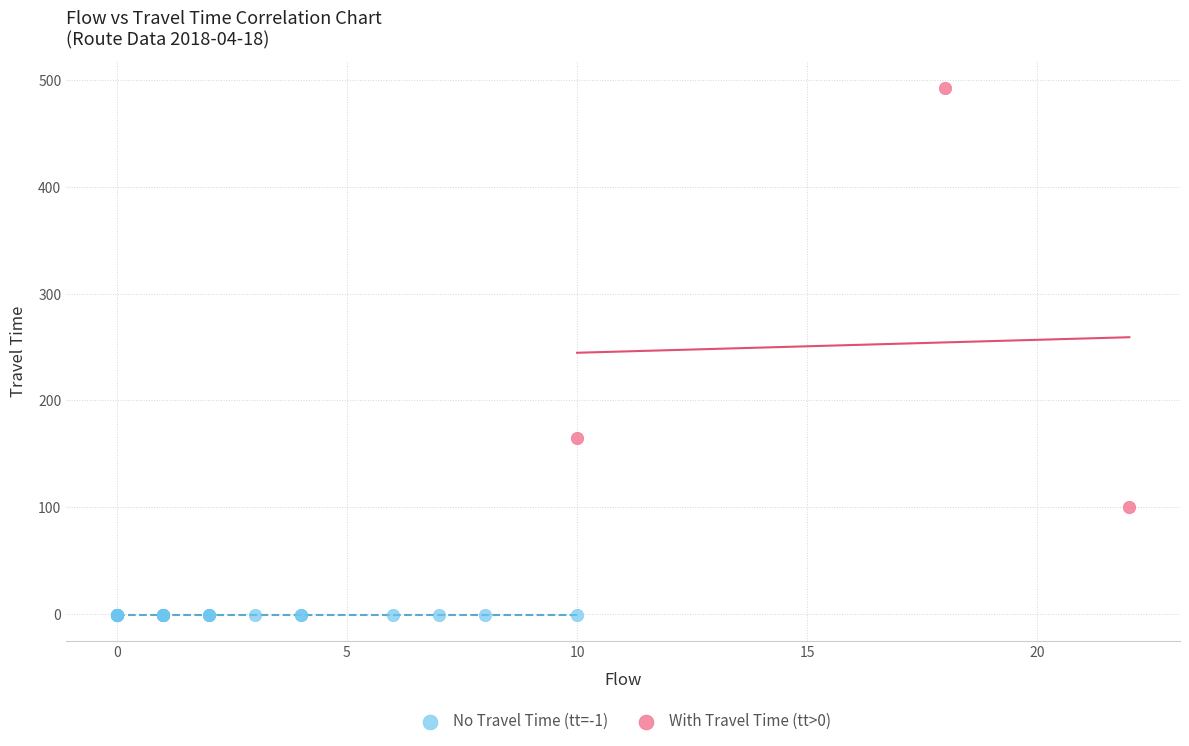

Which series contains the highest Y value?

With Travel Time (tt>0)